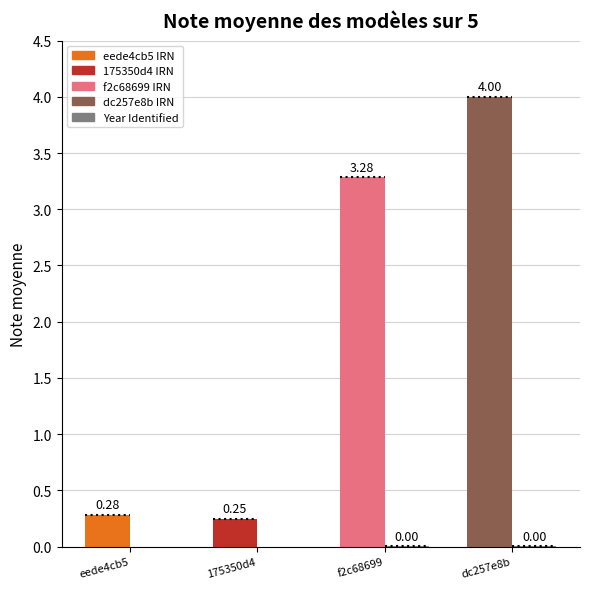

At which category is the sum across all series the highest?

dc257e8b